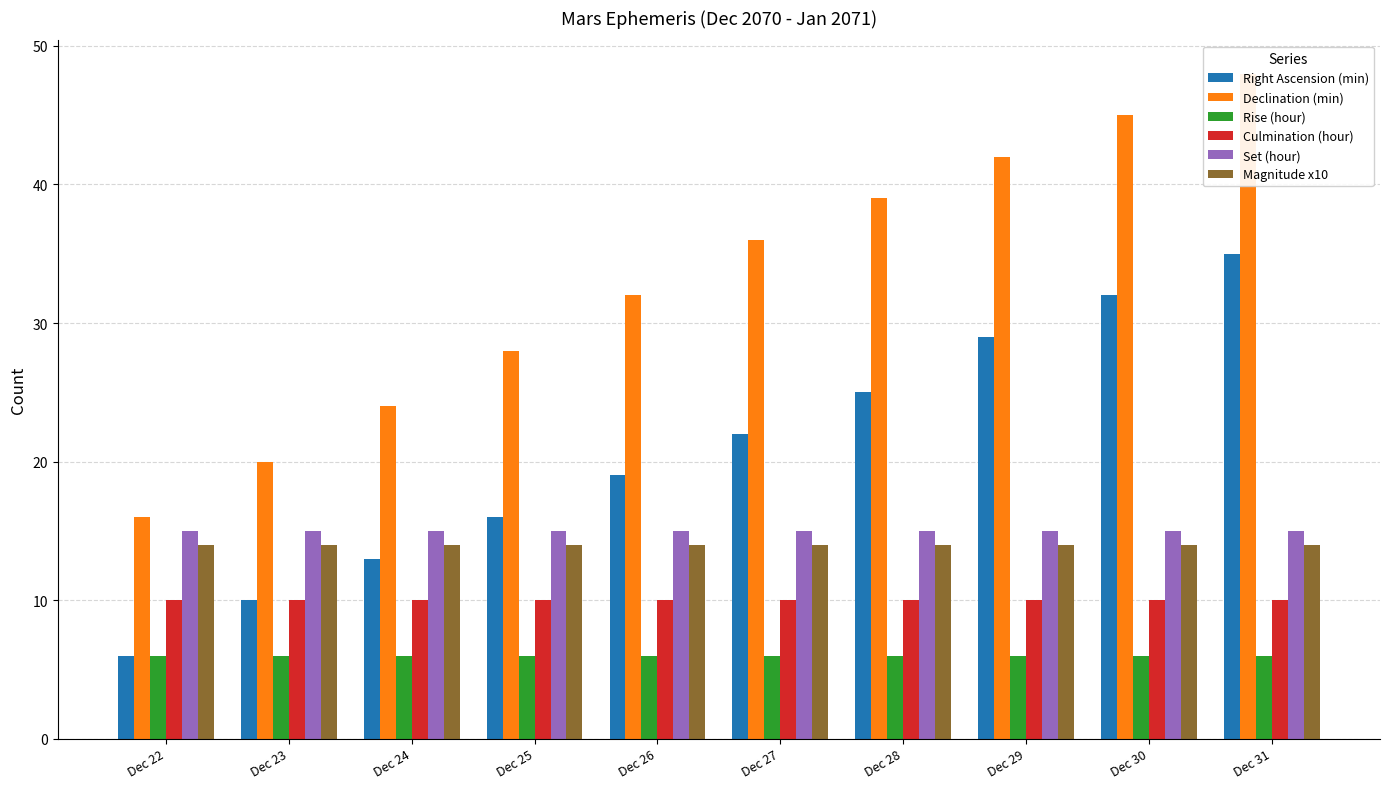

What is the difference between the highest and lowest values at Dec 30?

39